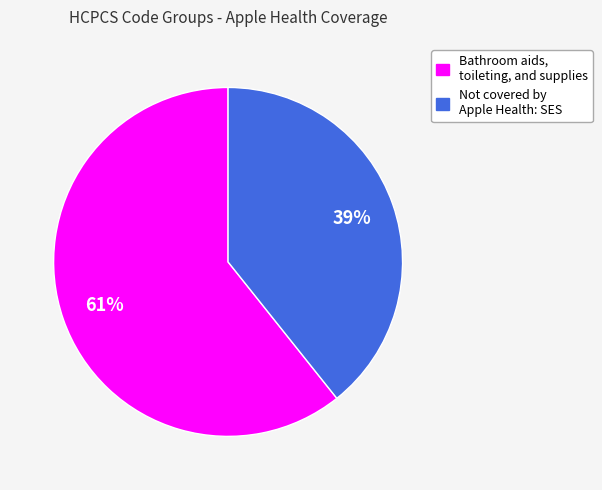

Between Bathroom aids, toileting, and supplies and Not covered by Apple Health: SES, which is larger?

Bathroom aids, toileting, and supplies